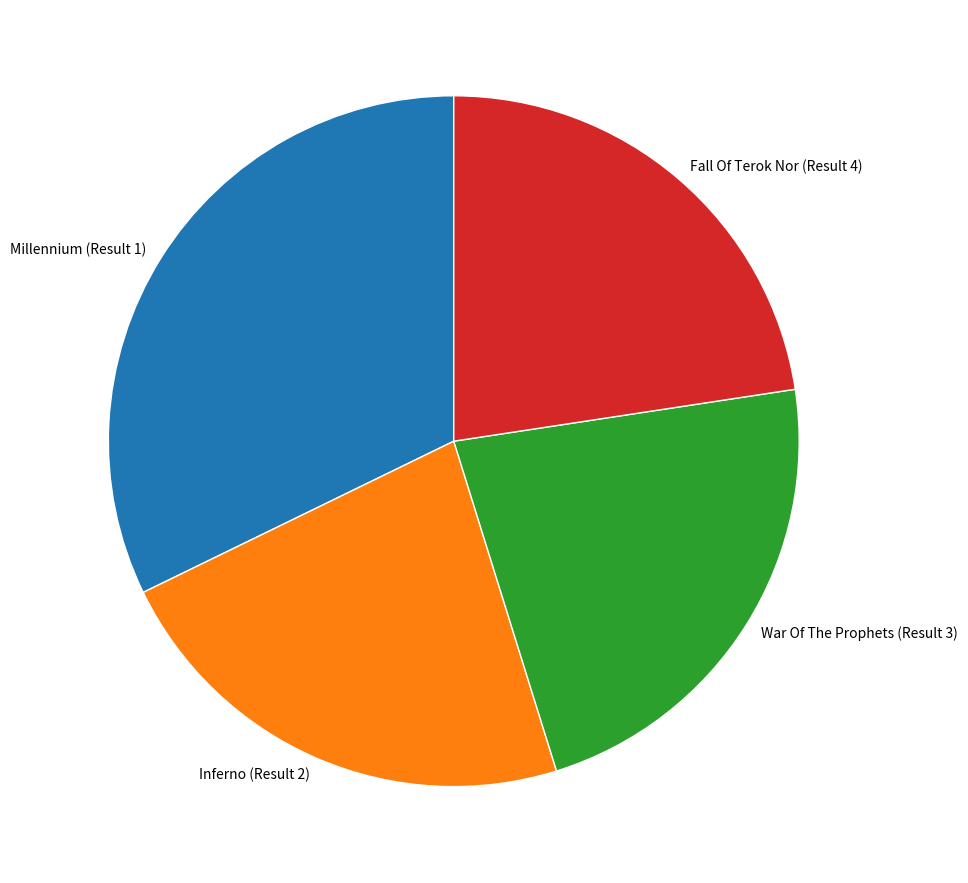

Do Fall Of Terok Nor (Result 4) and Inferno (Result 2) together represent more than half of the pie?

No